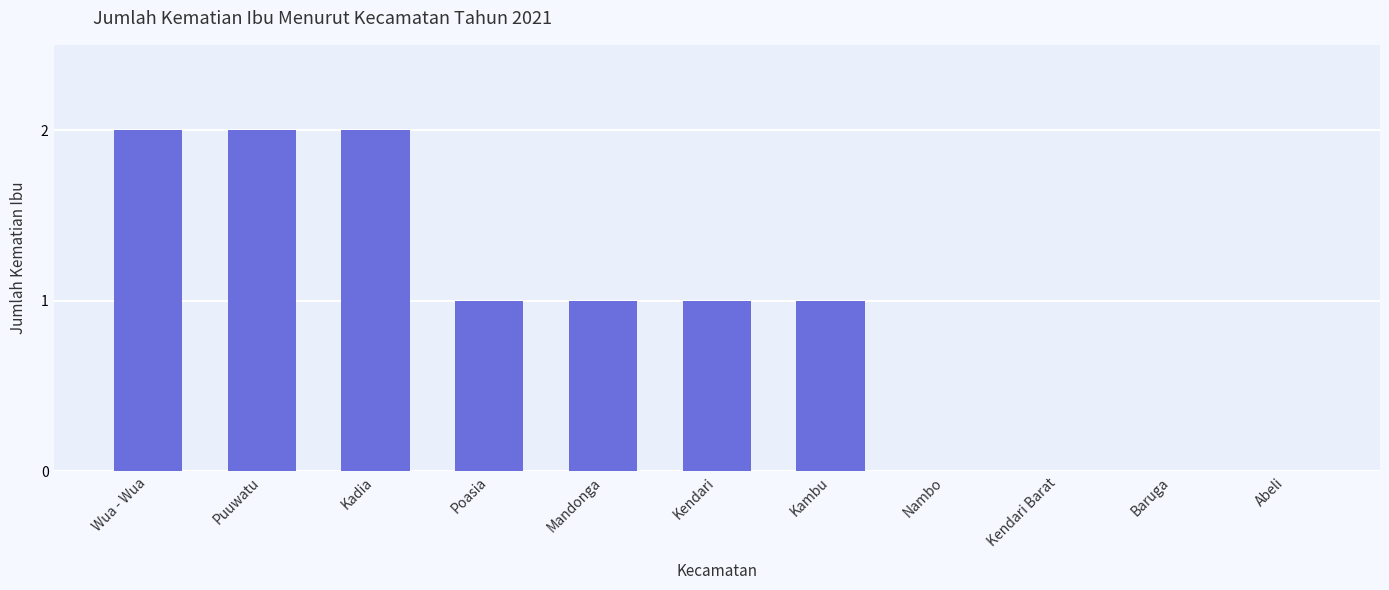

What is the sum of all values?

10